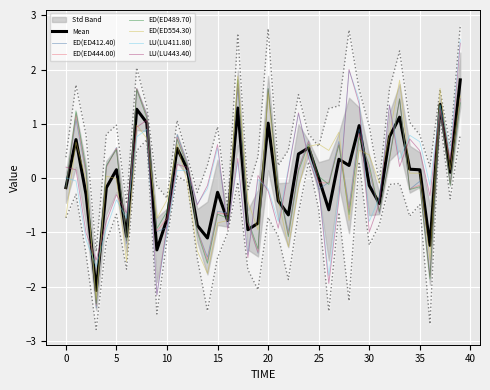

Reading left to right, transcribe all the data shown in this chart.

ED(ED412.40): -0.1	1.1	0.1	-2.4	0.2	0.6	-1.2	1.7	1.2	-1.0	-0.9	0.8	0.3	-1.0	-1.5	-0.6	-0.6	1.7	-0.8	-1.4	1.6	-0.2	-1.0	0.2	0.7	-0.2	-0.1	0.7	-0.5	0.9	0.1	-0.6	0.4	1.5	-0.2	-0.1	-1.8	1.3	-0.1	1.5
ED(ED444.00): -0.2	1.2	0.1	-2.3	0.2	0.6	-1.2	1.7	1.1	-1.0	-0.7	0.8	0.3	-1.0	-1.5	-0.6	-0.7	1.7	-0.8	-1.4	1.6	-0.1	-1.0	0.2	0.7	-0.1	-0.1	0.6	-0.6	0.8	0.2	-0.6	0.3	1.5	-0.2	-0.1	-1.8	1.3	-0.1	1.5
ED(ED489.70): -0.2	1.2	0.2	-2.3	0.2	0.5	-1.2	1.6	1.1	-0.9	-0.6	0.7	0.2	-1.0	-1.6	-0.7	-0.7	1.8	-0.8	-1.3	1.6	-0.1	-1.1	0.1	0.6	0.0	-0.1	0.6	-0.7	0.7	0.2	-0.6	0.3	1.5	-0.2	-0.2	-1.9	1.3	-0.1	1.4
ED(ED554.30): -0.7	0.7	-0.0	-2.2	0.0	-0.0	-1.5	1.0	0.7	-0.7	-0.4	0.6	-0.1	-1.3	-1.8	-0.8	-0.8	1.9	-0.4	-1.0	1.6	-0.4	-1.3	-0.2	0.6	0.6	0.5	0.8	-0.8	0.5	0.4	-0.1	0.8	1.8	0.1	0.1	-1.5	1.7	0.2	1.5
LU(LU411.80): 0.0	-0.1	-1.1	-1.6	-0.9	-0.4	-0.7	0.8	0.9	-2.1	-1.0	0.1	0.1	-0.5	-0.2	0.6	-0.9	0.3	-1.4	-0.0	-0.2	-0.8	0.2	1.2	0.4	-0.2	-1.8	-0.3	2.0	1.4	-0.8	-0.4	1.3	0.3	0.8	0.7	-0.1	1.3	0.5	2.6
LU(LU443.40): 0.2	0.2	-1.0	-1.5	-0.8	-0.3	-0.6	0.9	1.1	-2.2	-0.9	0.2	0.2	-0.5	-0.1	0.6	-0.9	0.4	-1.5	0.0	-0.2	-0.9	0.1	1.2	0.4	-0.2	-1.9	-0.4	2.0	1.4	-1.0	-0.5	1.3	0.2	0.7	0.5	-0.3	1.3	0.3	2.5